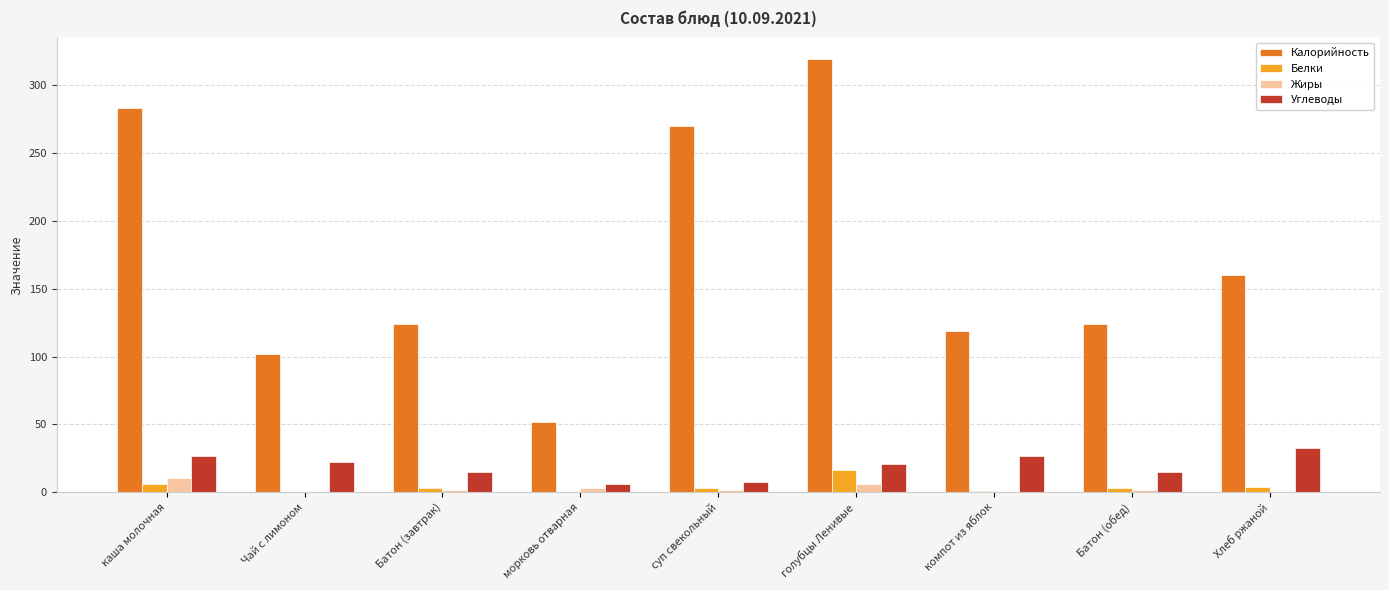

Are the bars grouped side by side (vs. stacked)?

Yes